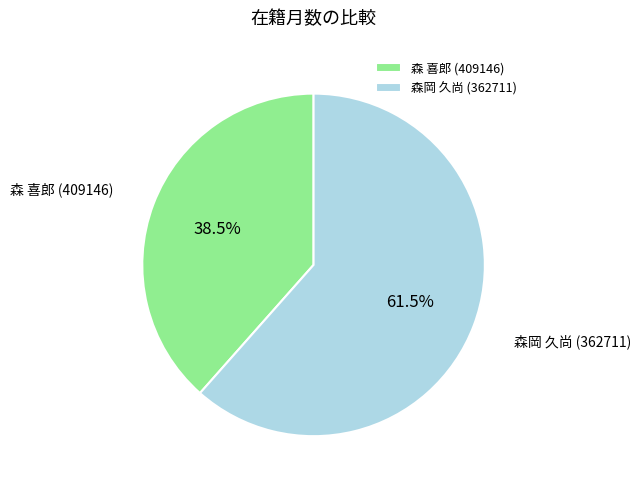

Rank the categories by value from lowest to highest.

森 喜郎 (409146), 森岡 久尚 (362711)